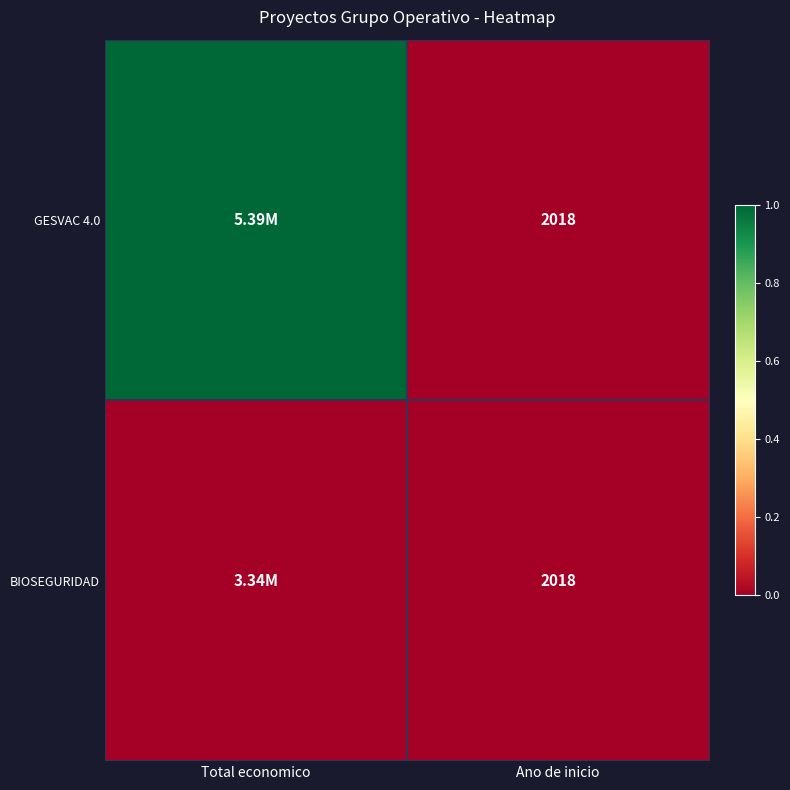

The GESVAC 4.0 series shows 0.4 at Ano de inicio. True or false?

False